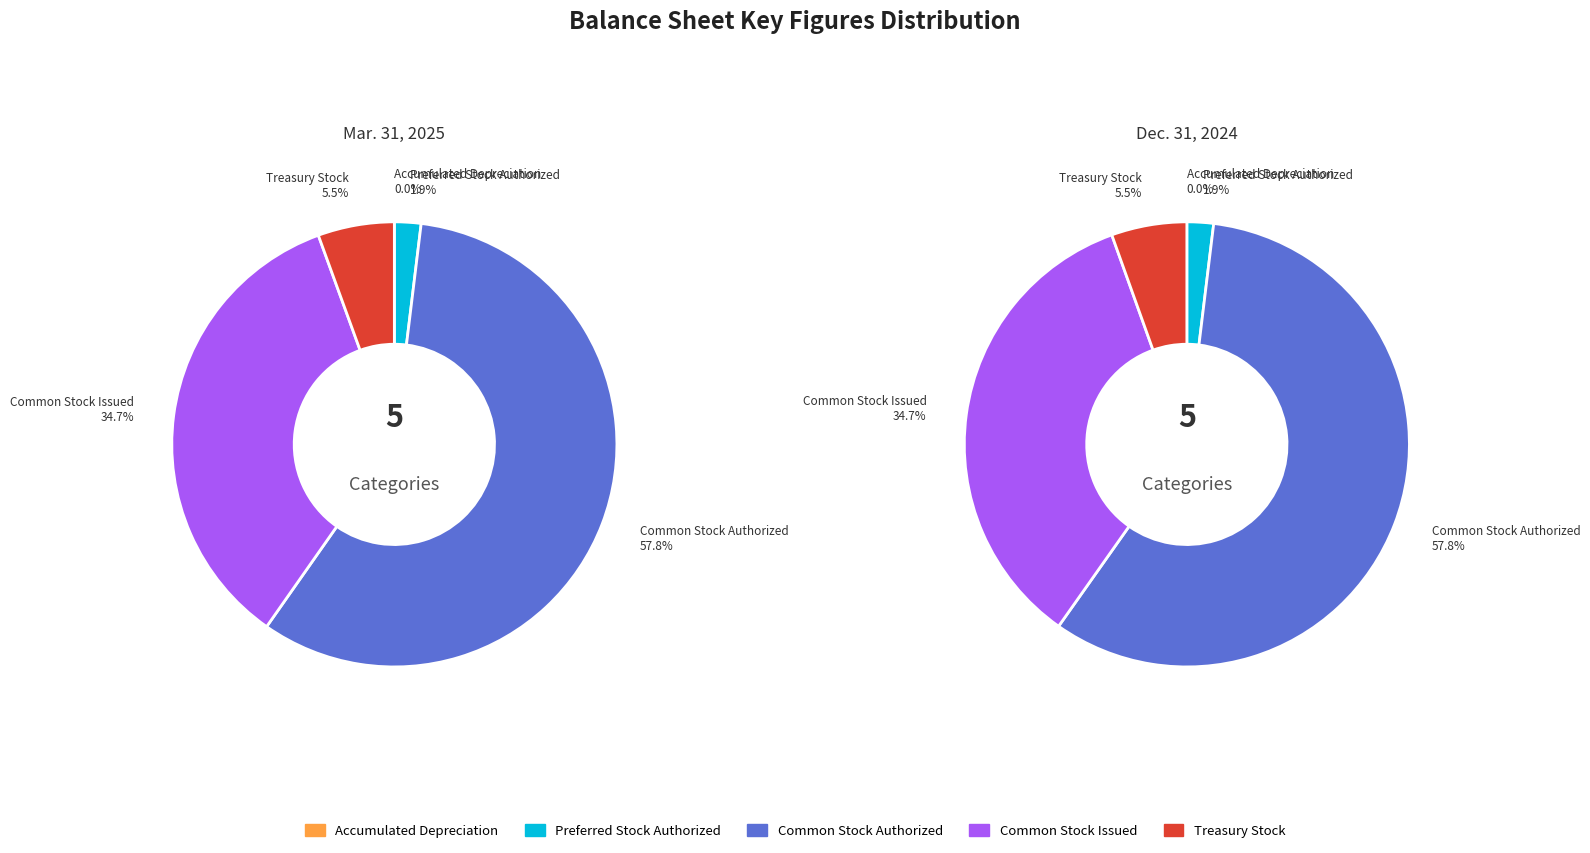

What percentage is the Treasury Stock slice, to the nearest percent?

5%